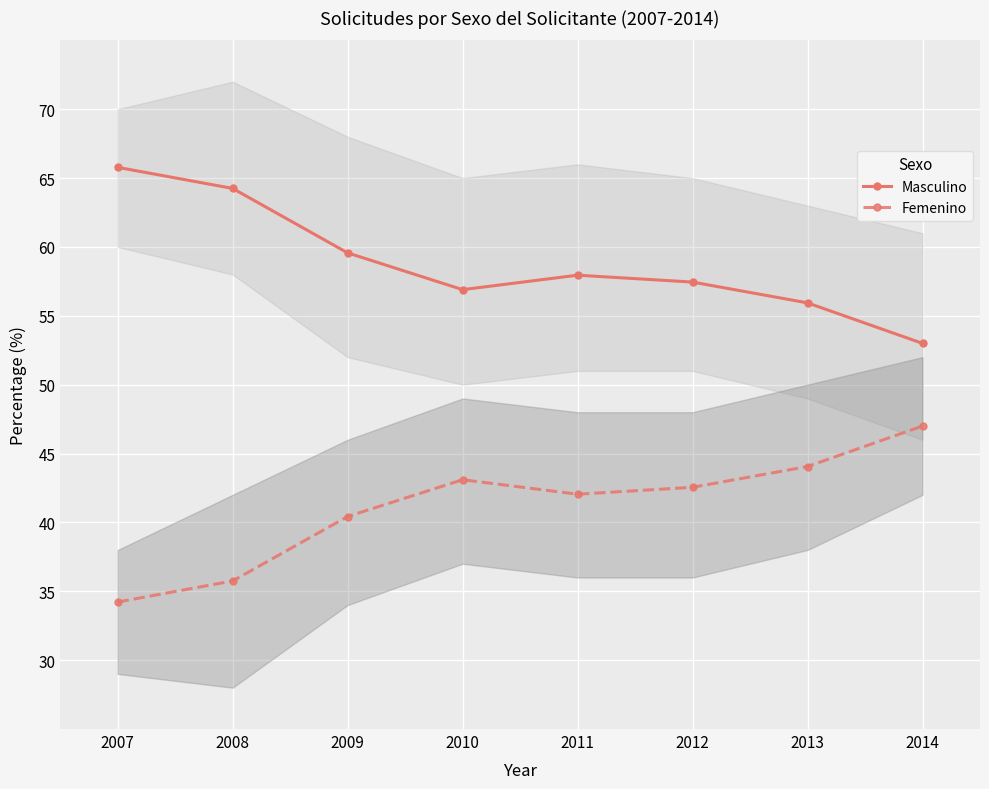

Reading right to left, transcribe all the data shown in this chart.

Masculino: 53.0	55.9	57.5	58.0	56.9	59.6	64.2	65.8
Femenino: 47.0	44.1	42.5	42.0	43.1	40.4	35.8	34.2